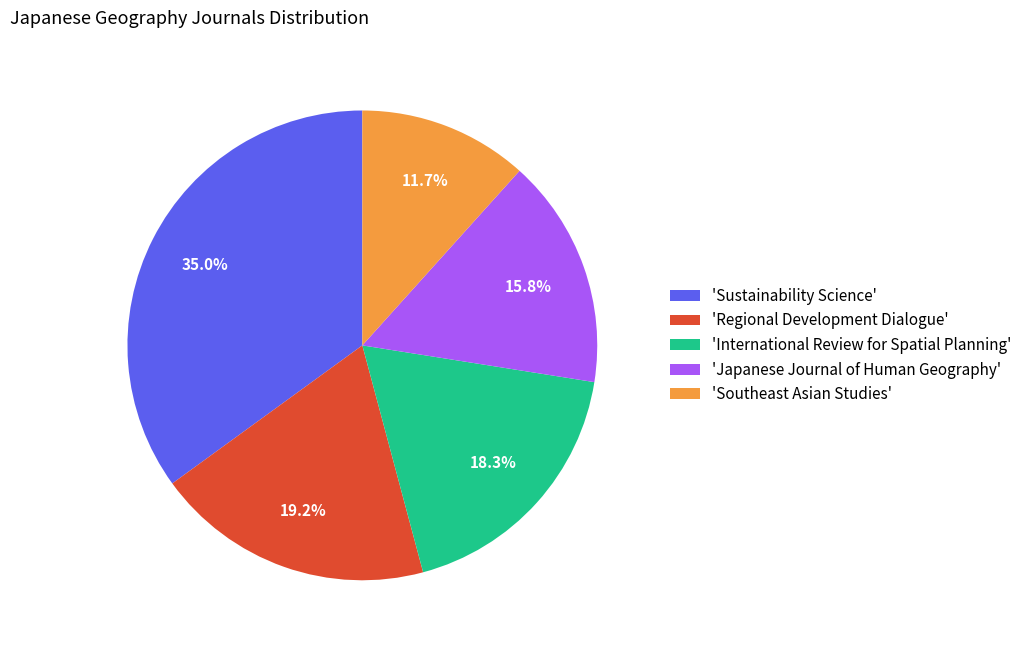

To the nearest percent, what is the difference between the largest and smallest slice percentages?

23%